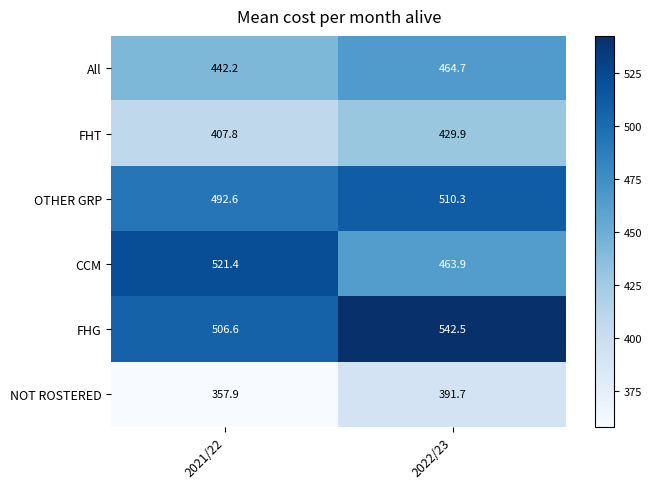

What is the difference between the highest and lowest values at 2021/22?

163.5